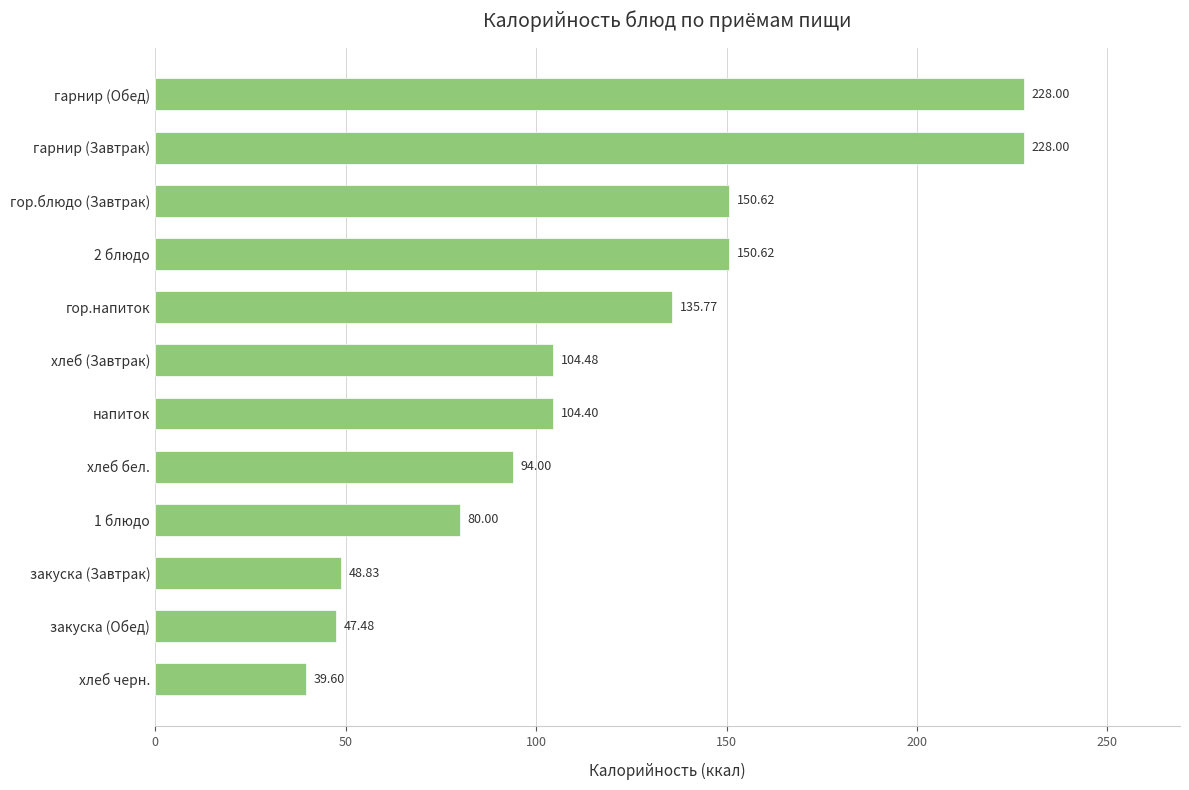

Does the chart contain stacked bars?

No